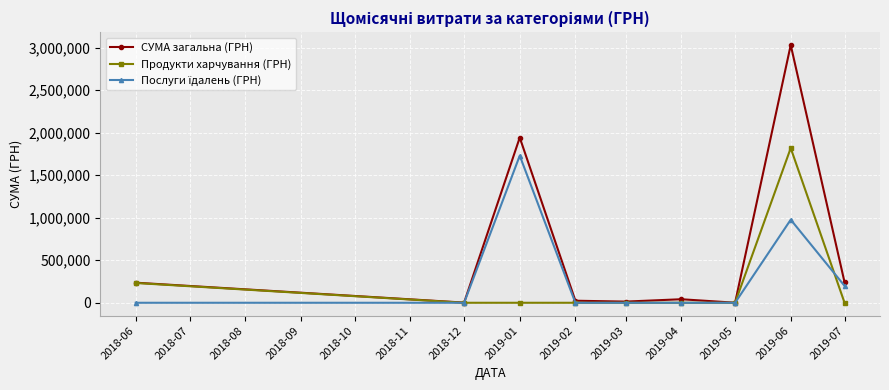

Which series has the largest total across all categories?

СУМА загальна (ГРН)